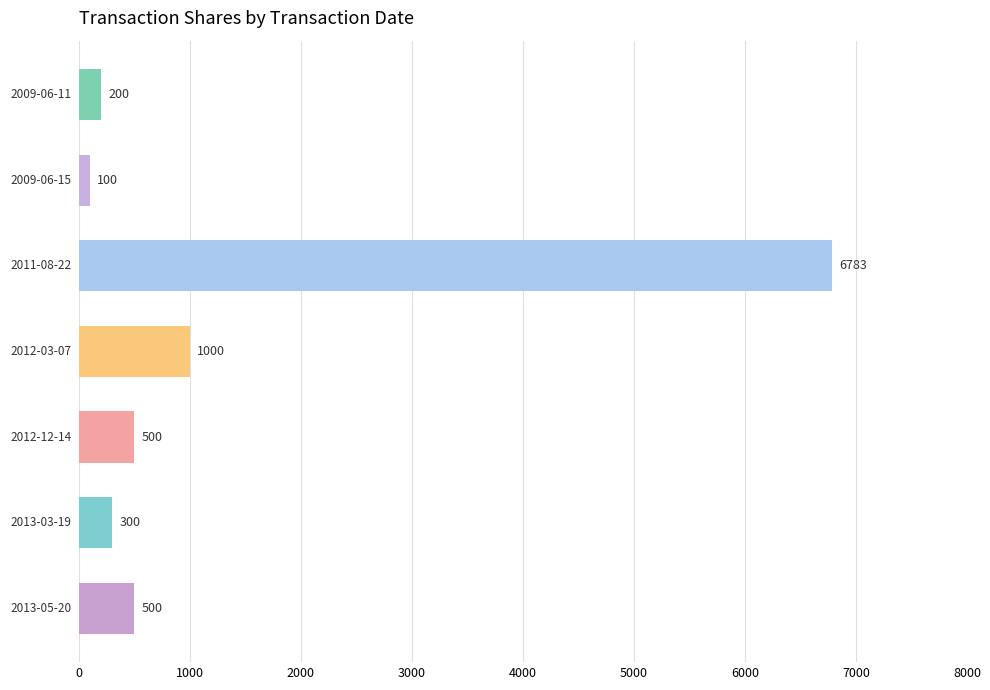

What is the maximum value shown in the chart?

6783